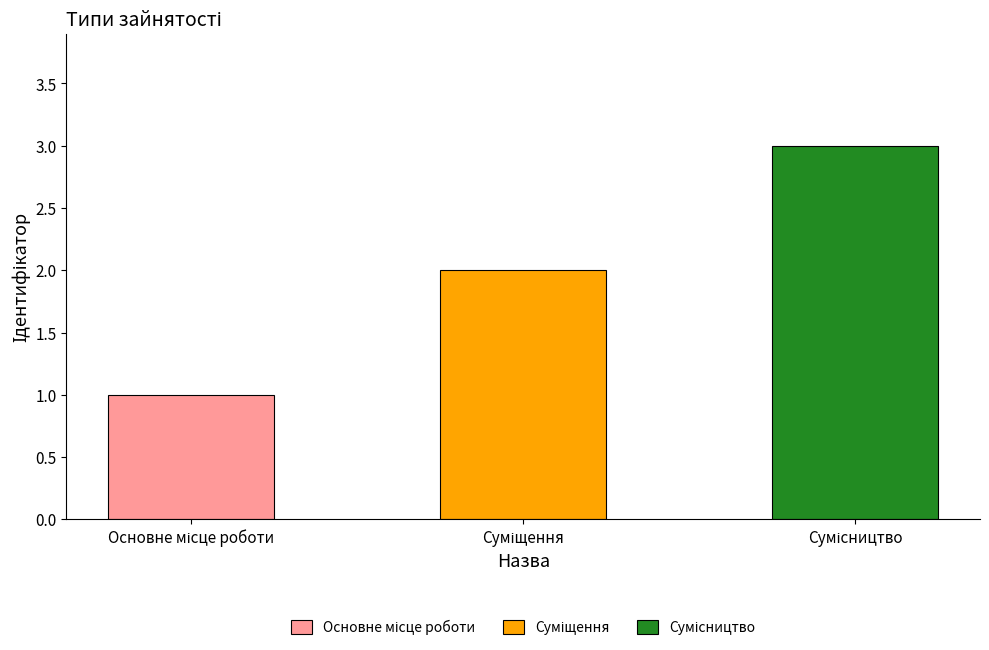

How many data points are less than 2?

1